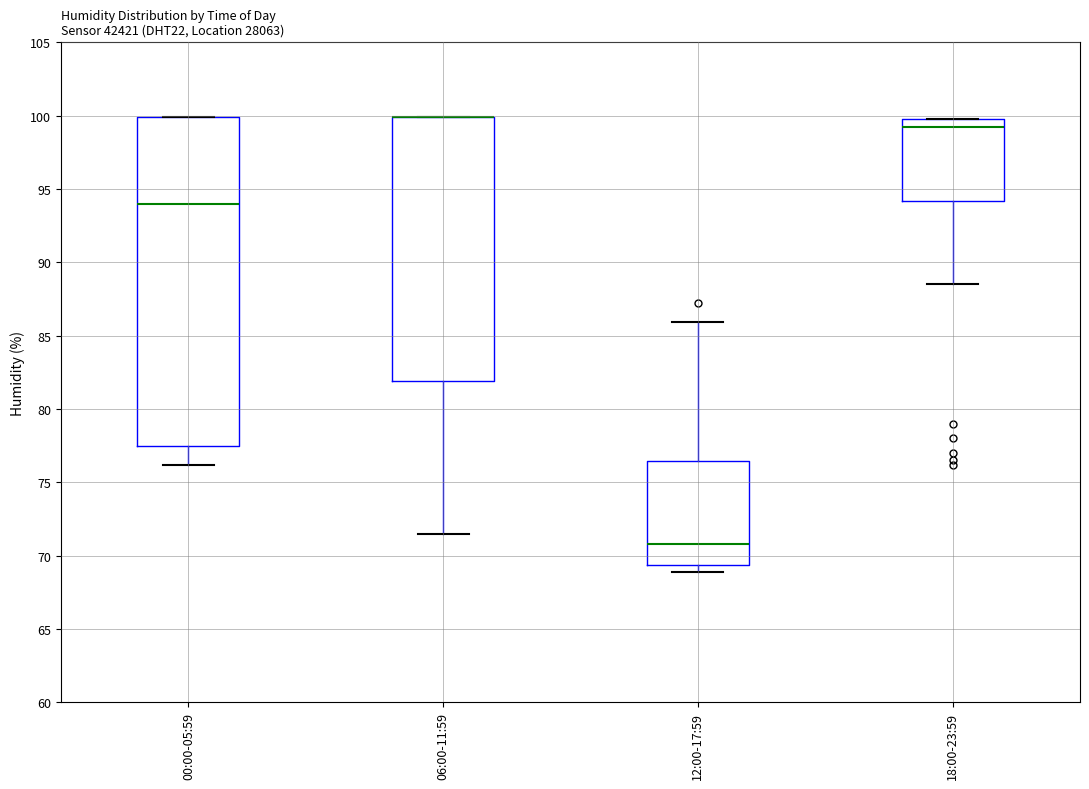

Reading left to right, transcribe this box plot: for each box, give where its median line is, the range the box spans, and where its two whiskers end, as read against the y-axis. The values are not printed on the chart, so give them approximately, as read against the axis.

00:00-05:59: median 94.0, box 77.5 to 100.0, whiskers 76.0 to 100.0
06:00-11:59: median 100.0 (drawn on the box's upper edge), box 82.0 to 100.0, whiskers 71.5 to 100.0
12:00-17:59: median 71.0, box 69.5 to 76.5, whiskers 69.0 to 86.0
18:00-23:59: median 99.0, box 94.0 to 100.0, whiskers 88.5 to 100.0